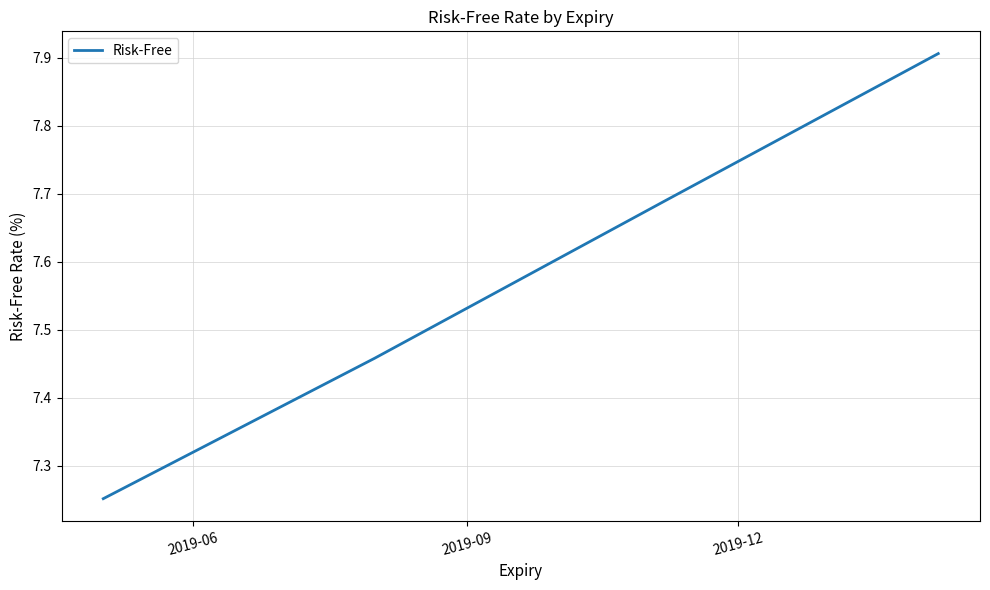

How many lines are shown in the chart?

1